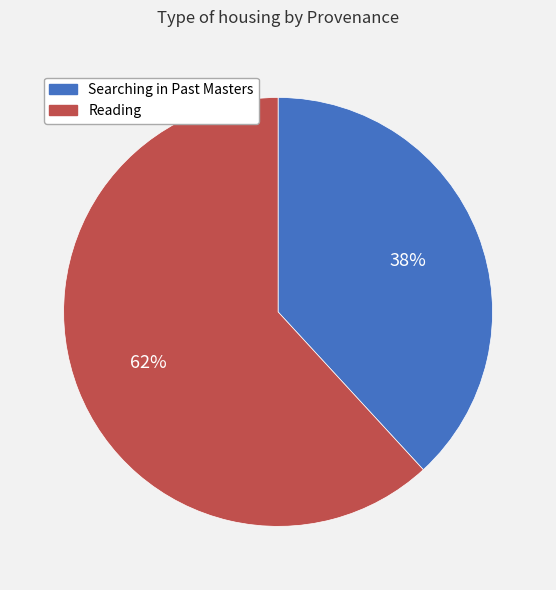

To the nearest percent, what percentage of the pie is Reading?

62%